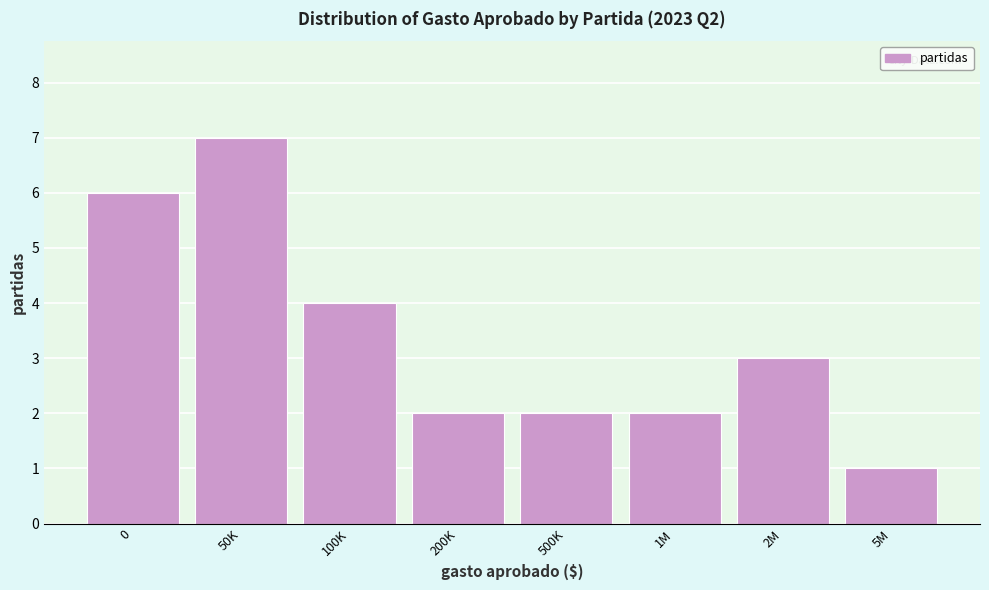

Reading left to right, extract all data points from this chart.

0=6	50K=7	100K=4	200K=2	500K=2	1M=2	2M=3	5M=1